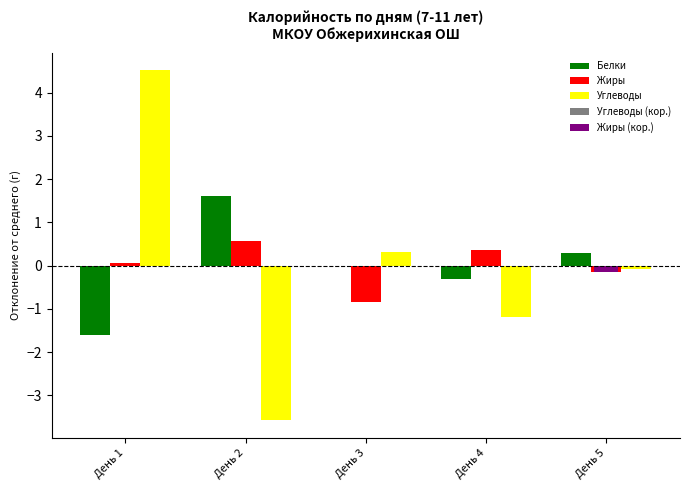

Where does the Жиры series first go above 0?

День 1